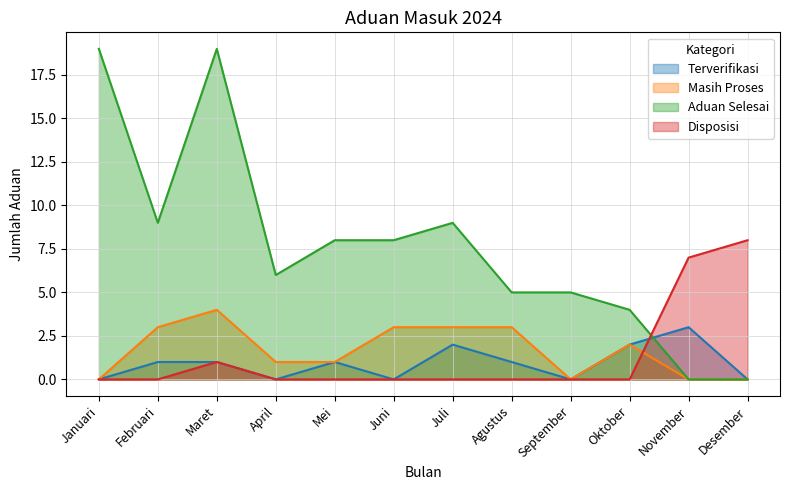

At which category does Masih Proses reach its first local peak?

Maret